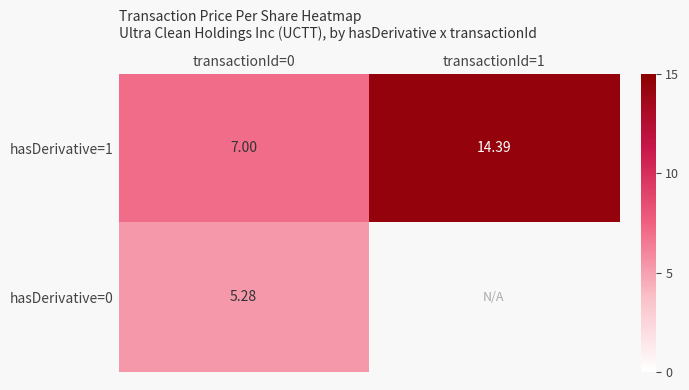

What value does the hasDerivative=0 series have at transactionId=0?

5.3